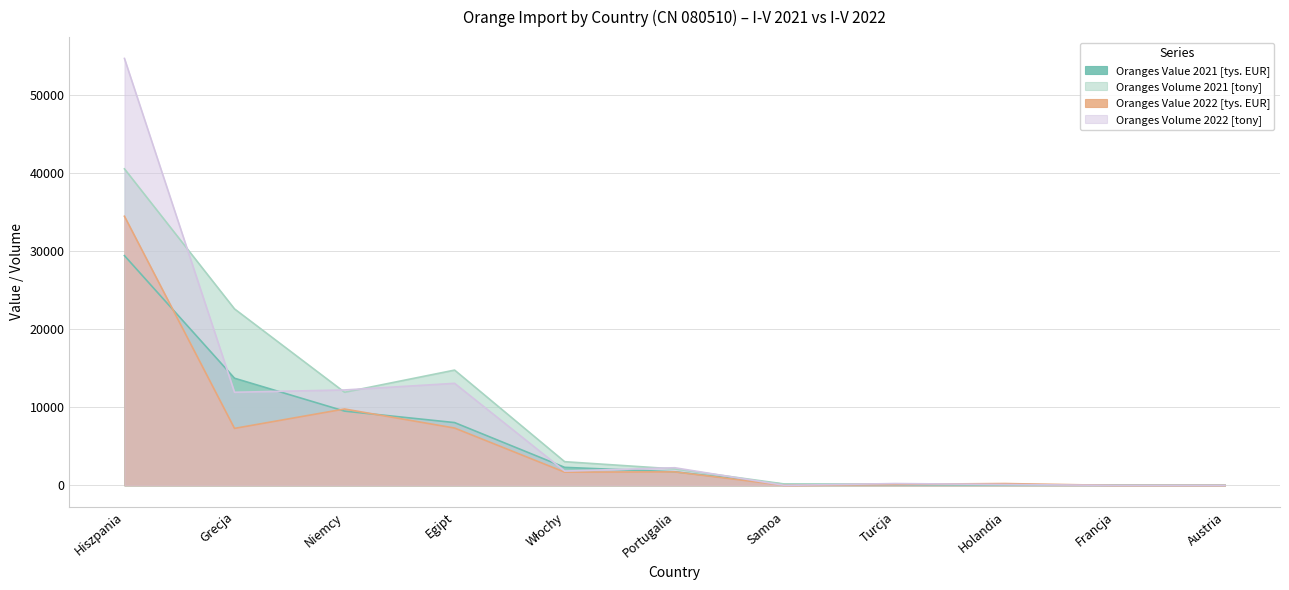

What are all the series names shown in the legend?

Oranges Value 2021 [tys. EUR], Oranges Volume 2021 [tony], Oranges Value 2022 [tys. EUR], Oranges Volume 2022 [tony]